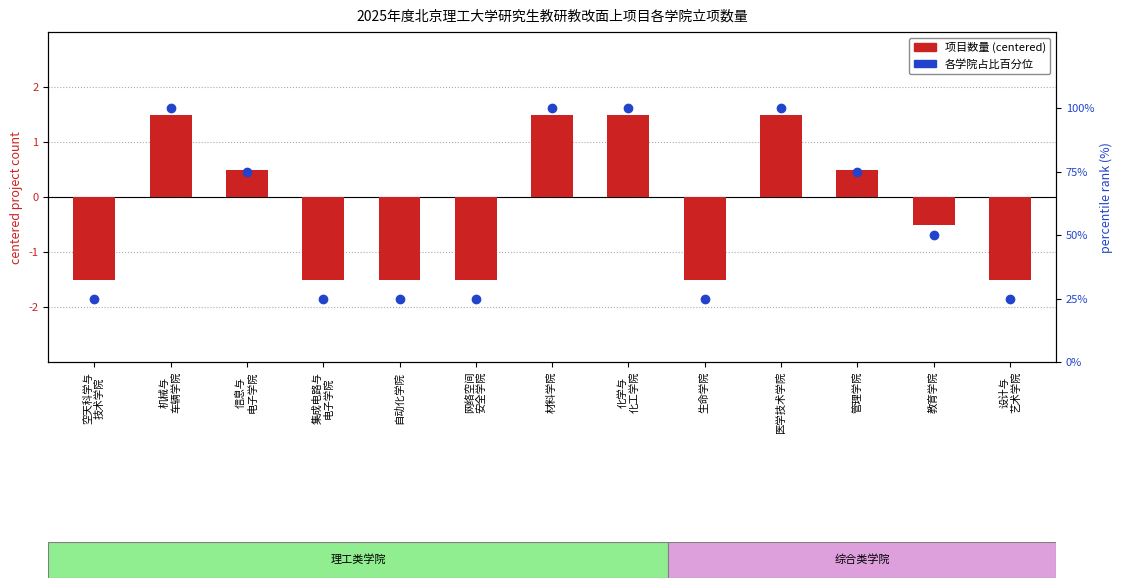

At how many categories does at least one series exceed 75?

4